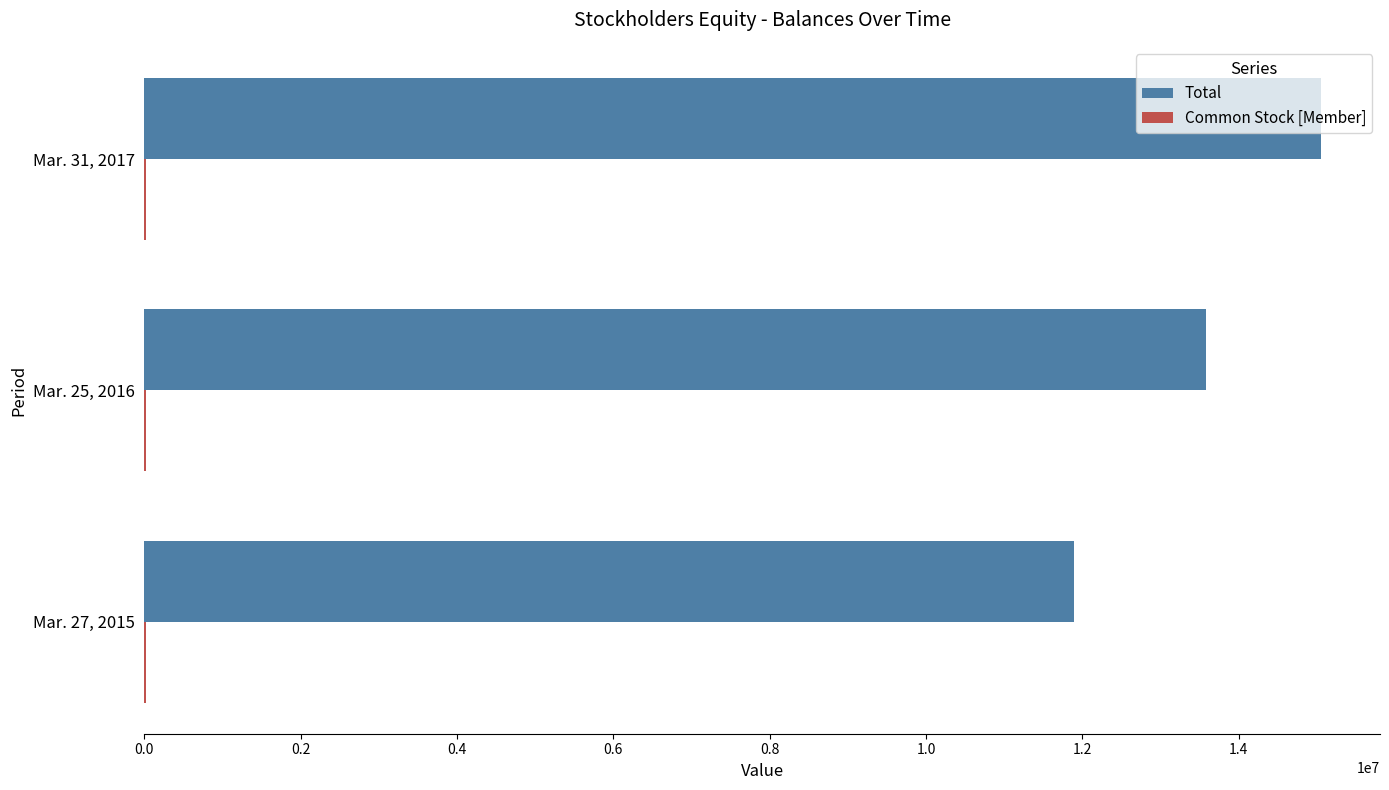

Which series has the largest total across all categories?

Total